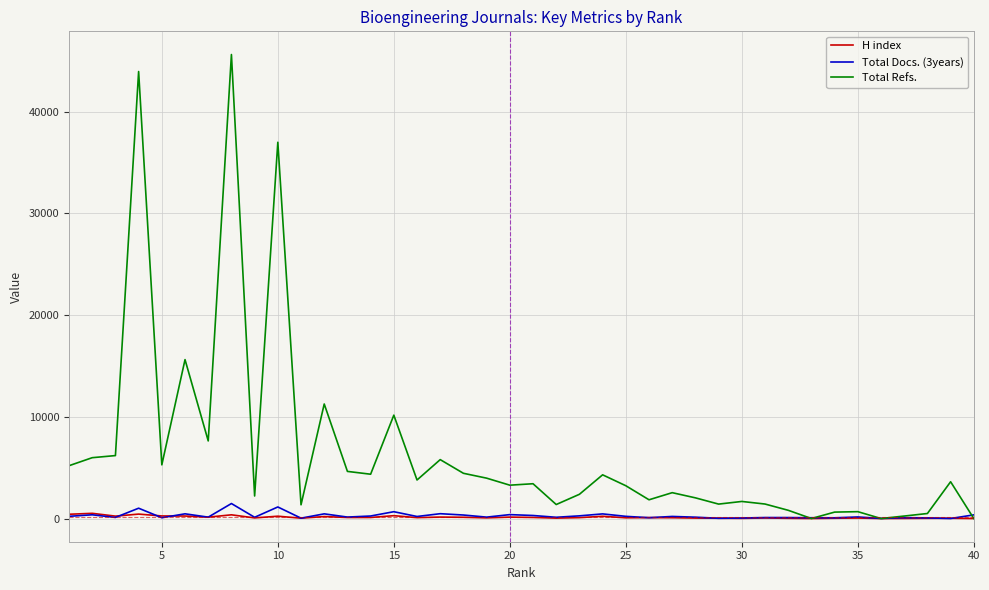

Which series has the largest range (max minus min)?

Total Refs.